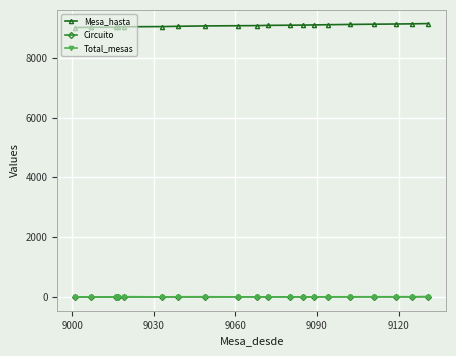

At how many categories does at least one series exceed 1132?

20